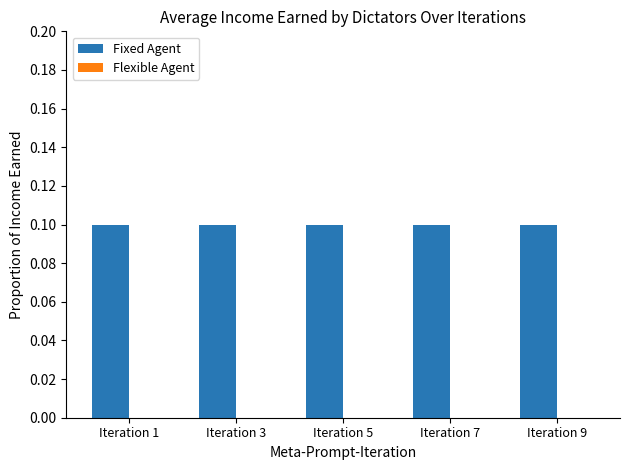

At which label does Fixed Agent reach its minimum?

Iteration 1